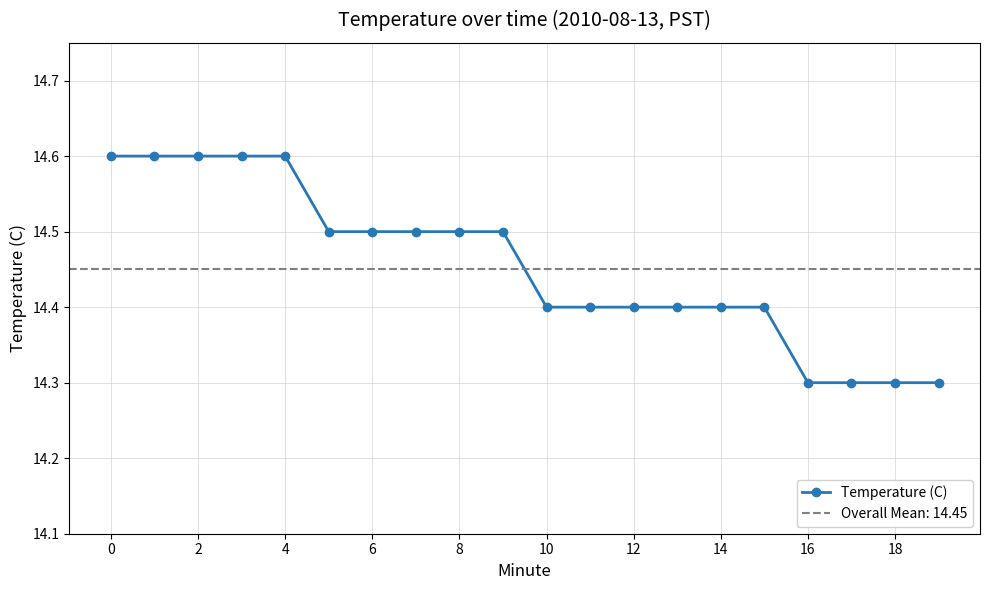

Count the Temperature (C) values in the range 14 to 15.

20